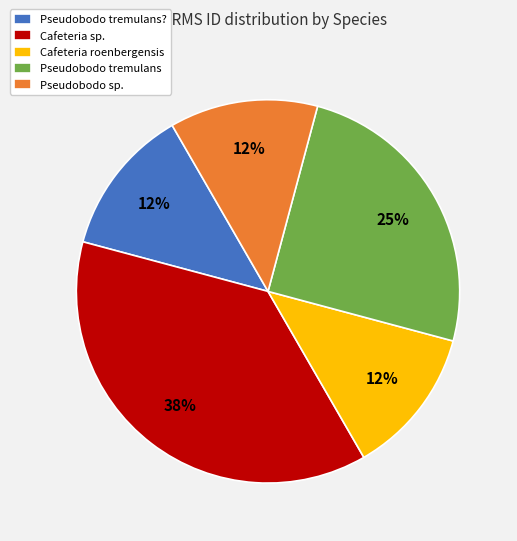

Combined, do Pseudobodo tremulans? and Pseudobodo sp. account for over 50%?

No